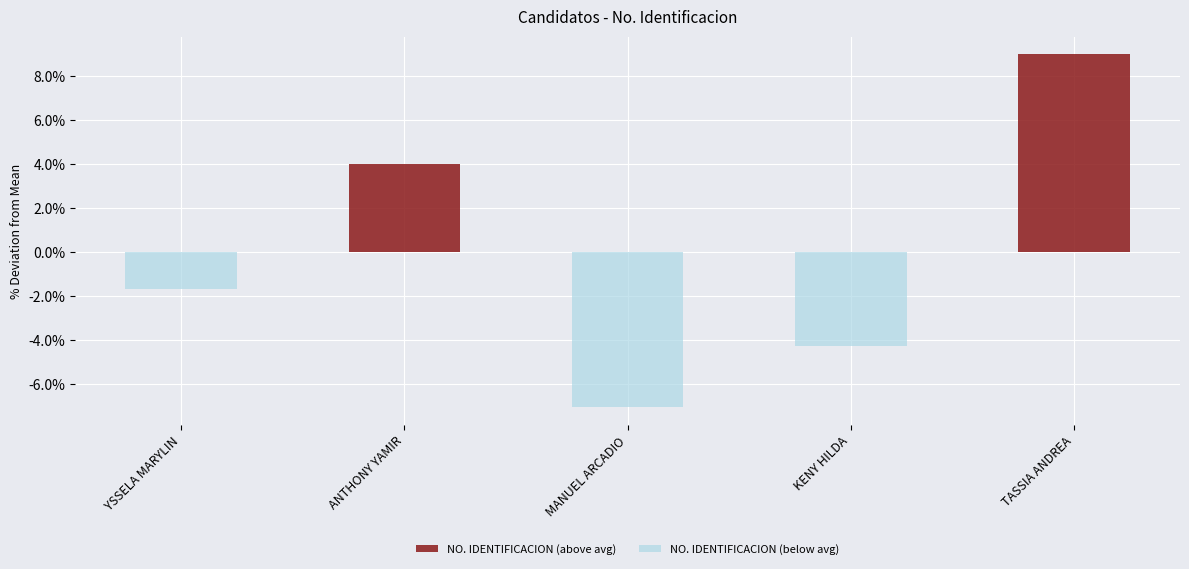

Does the chart contain stacked bars?

No